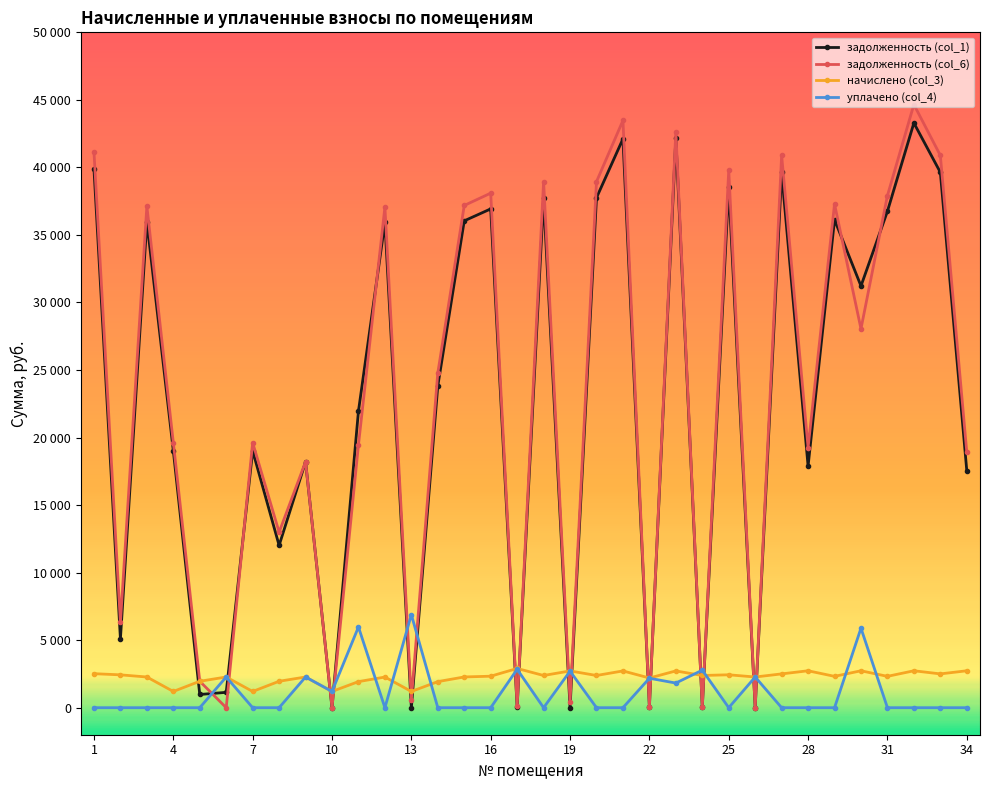

Reading left to right, list all the values displayed in this chart.

задолженность (col_1): 39872.7	5098.6	35985.4	19023.4	978.4	1137.4	19023.4	12015.2	18205.0	0.0	21960.2	35926.6	0.0	23820.2	36044.4	36927.9	29.7	37752.3	1.7	37752.3	42111.9	66.1	42199.9	31.0	38576.9	0.0	39637.0	17889.8	36127.2	31221.3	36751.2	43288.6	39637.0	17559.6
задолженность (col_6): 41131.9	6315.1	37121.9	19624.2	1956.7	0.0	19624.2	12993.6	18205.4	0.0	19457.6	37061.2	600.2	24785.5	37182.7	38094.1	120.4	38944.6	453.8	38944.6	43473.4	67.3	42649.4	31.4	39795.2	0.0	40888.8	19256.9	37287.8	28048.4	37911.8	44655.7	40888.8	18926.7
начислено (col_3): 2518.4	2432.9	2272.9	1201.6	1956.7	2272.9	1201.6	1956.7	2272.9	1201.6	1930.7	2269.2	1201.6	1930.7	2276.6	2332.4	2905.3	2384.5	2723.0	2384.5	2723.0	2198.5	2723.0	2384.5	2436.6	2272.9	2503.6	2734.2	2321.3	2734.2	2321.3	2734.2	2503.6	2734.2
уплачено (col_4): 0.0	0.0	0.0	0.0	0.0	2274.0	0.0	0.0	2272.5	1201.8	5974.9	0.0	6887.0	0.0	0.0	0.0	2842.0	0.0	2704.0	0.0	0.0	2180.0	1824.0	2780.3	0.0	2272.3	0.0	0.0	0.0	5887.1	0.0	0.0	0.0	0.0